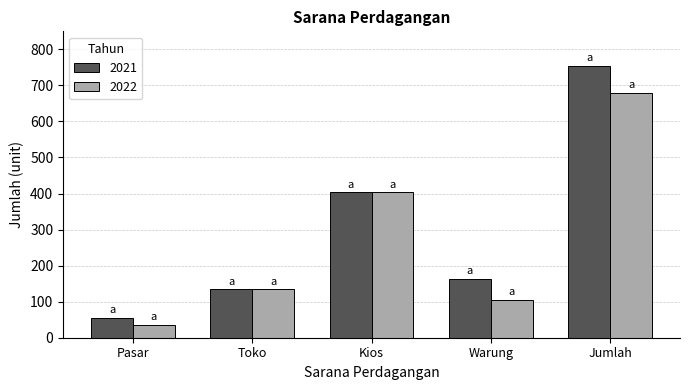

Which series has the widest spread of values?

2021